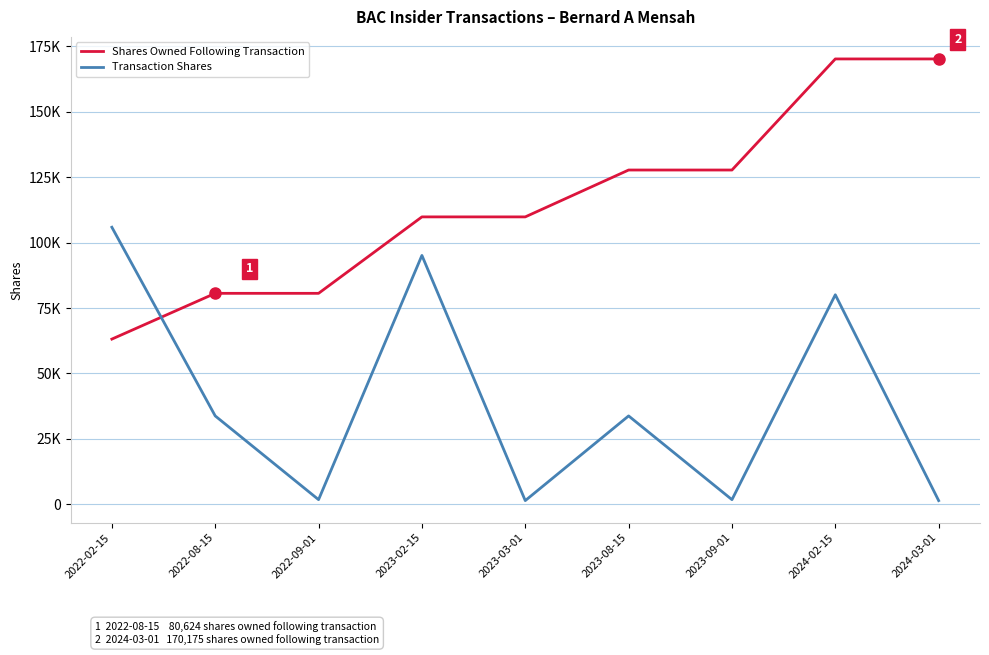

Which category has the lowest value in the Shares Owned Following Transaction series?

2022-02-15